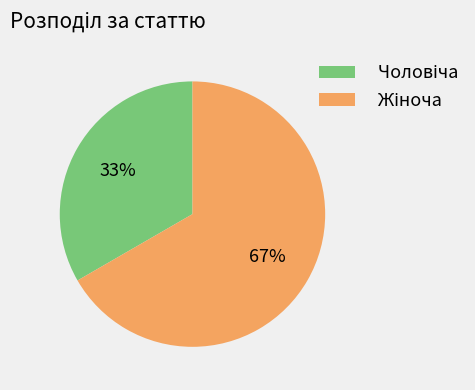

Is there a majority slice in this chart?

Yes